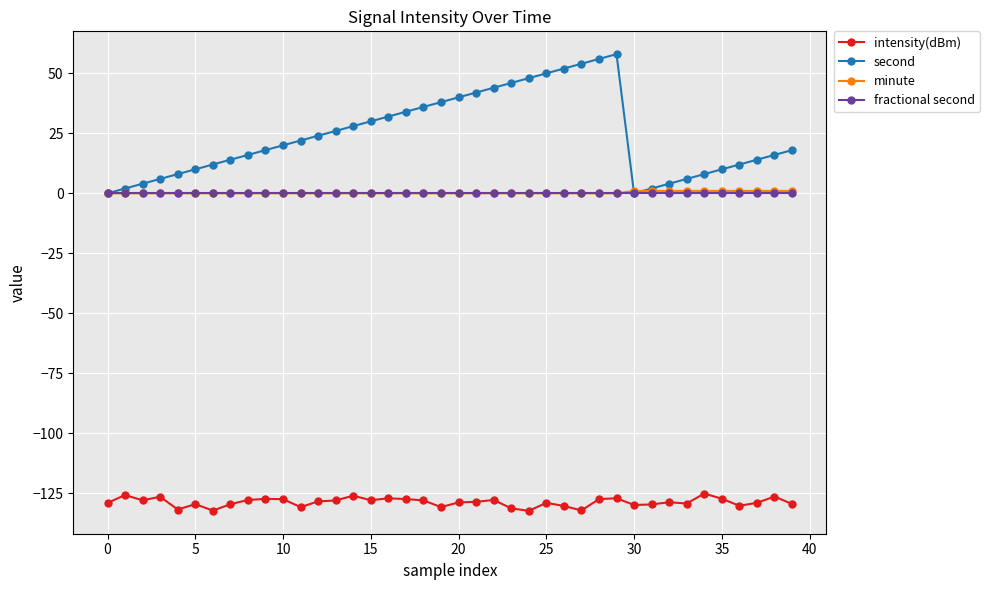

Which series has the largest total across all categories?

second